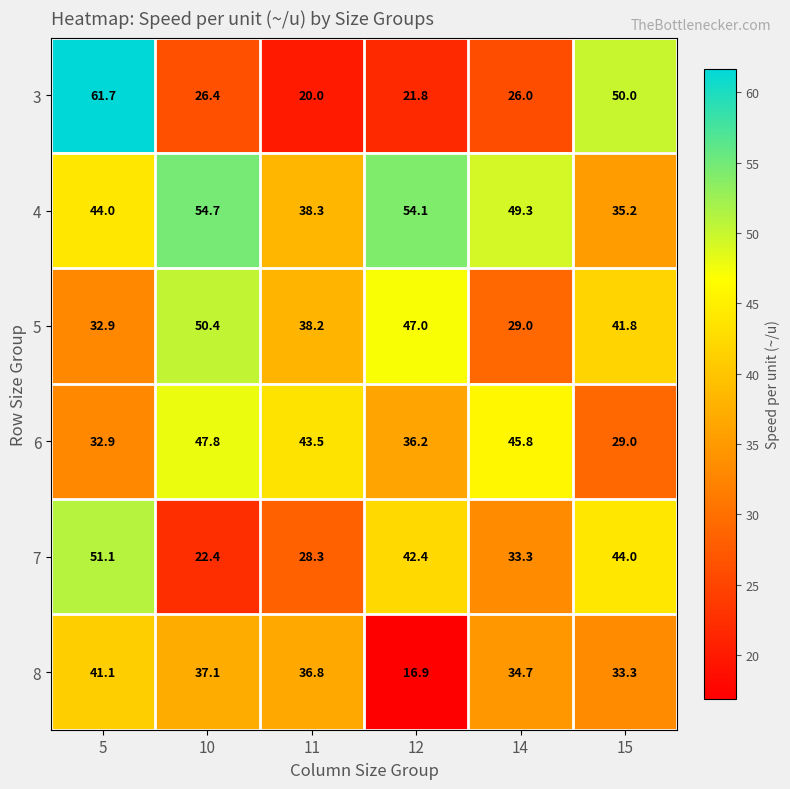

Which series has the largest total across all categories?

4